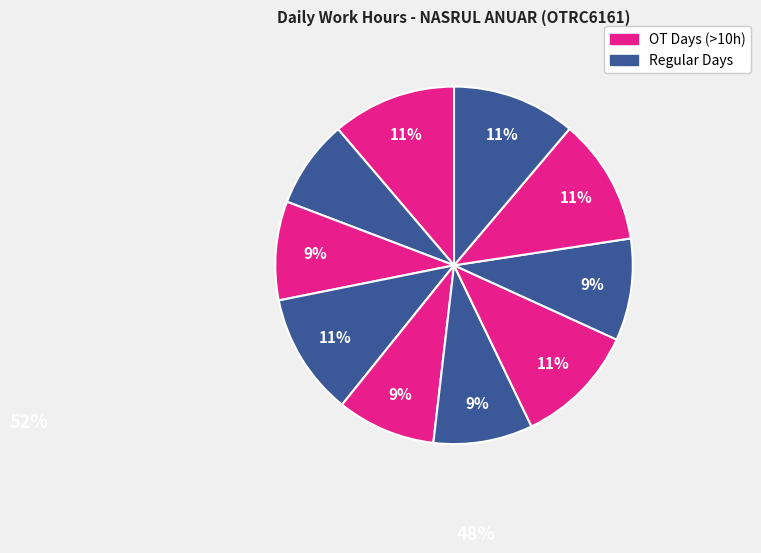

To the nearest percent, what is the average slice percentage?

10%